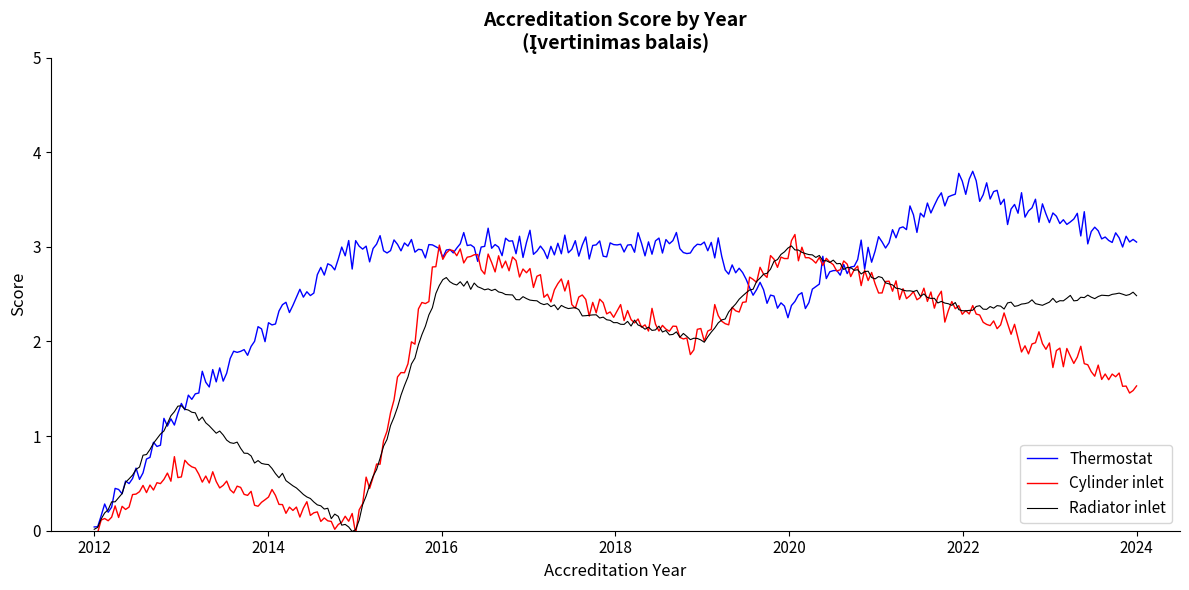

Between 2020 and 2013, which is larger?

2020